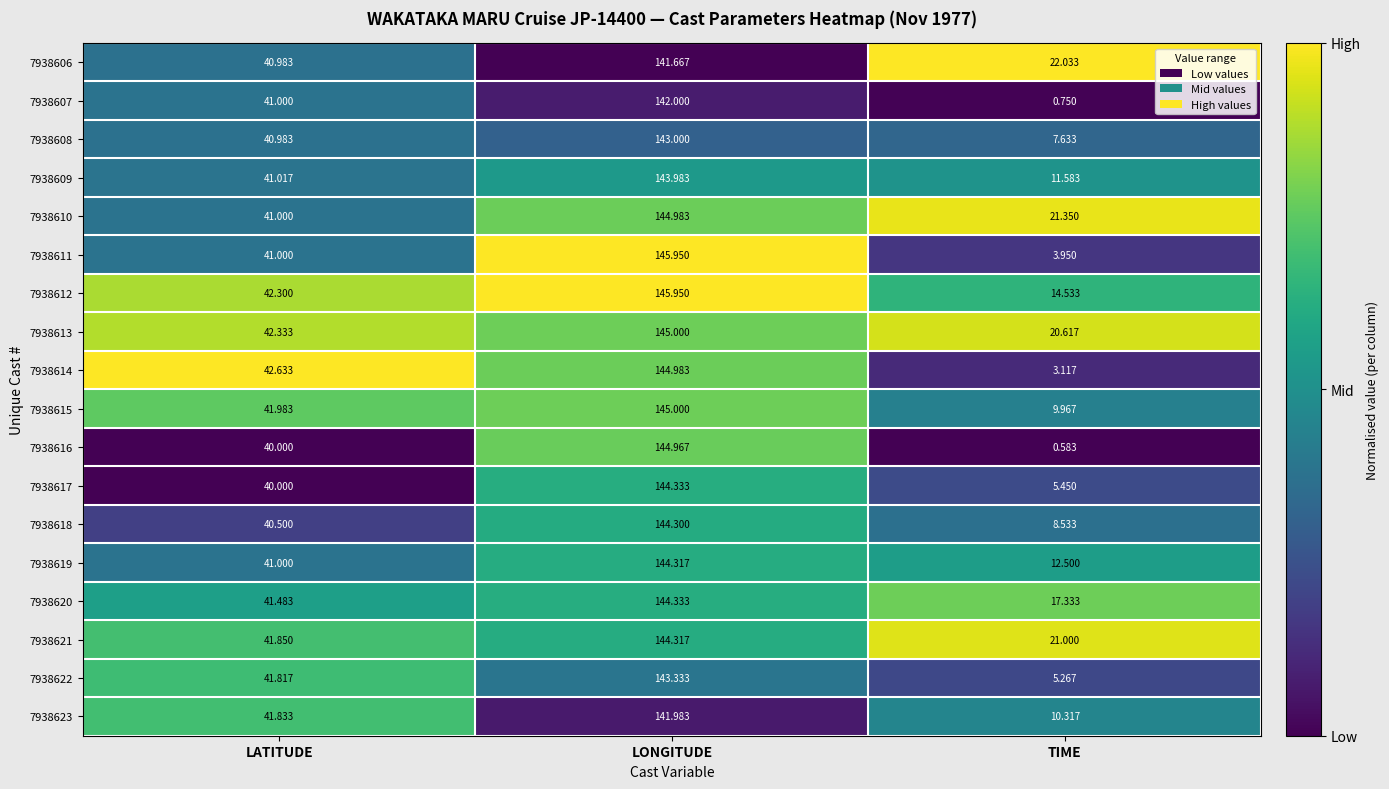

List the labels in order of 7938622 value, smallest first.

TIME, LATITUDE, LONGITUDE